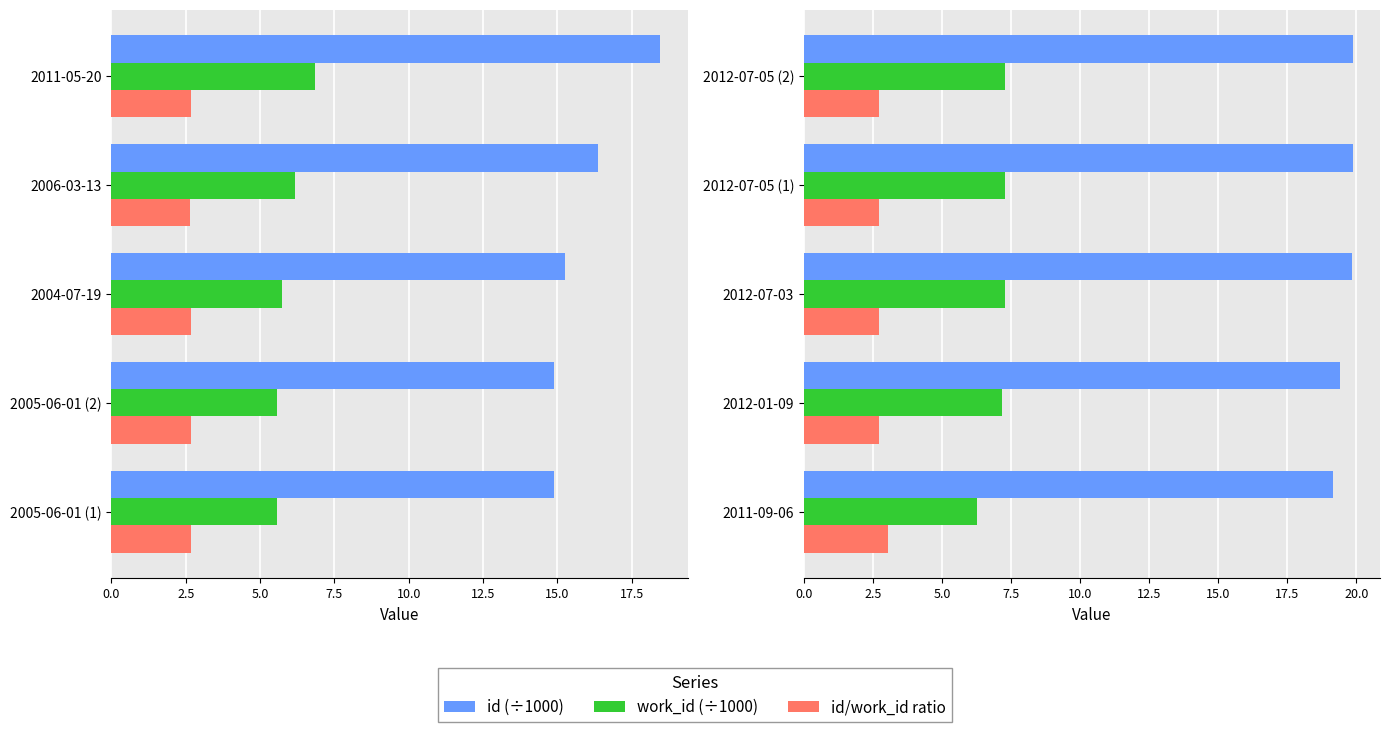

What is the value of the work_id (÷1000) bar at the 3rd from the left?

7.3